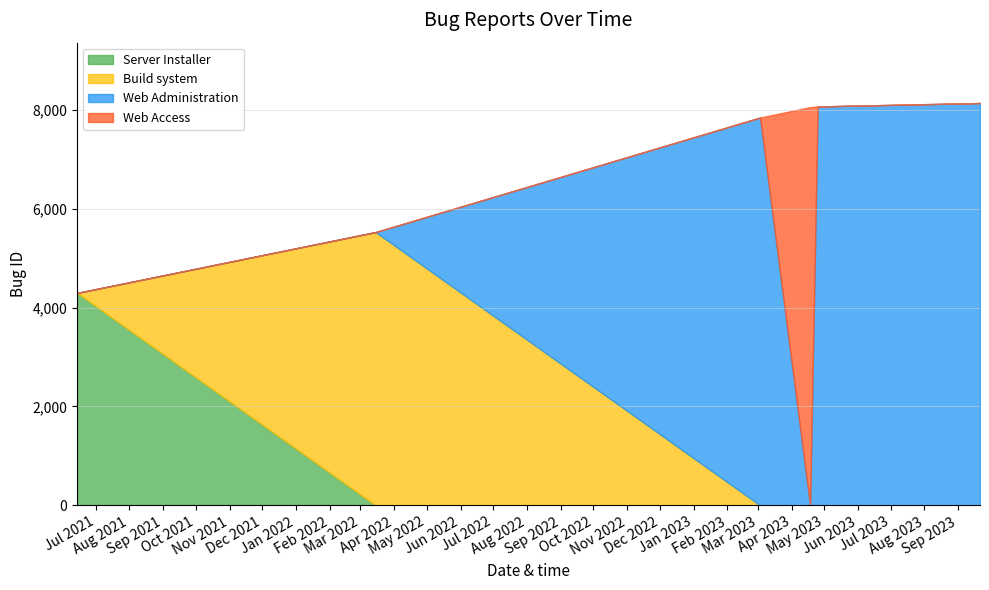

What is the ratio of the value at 2023-04-25 to the value at 2023-04-18?

1.0